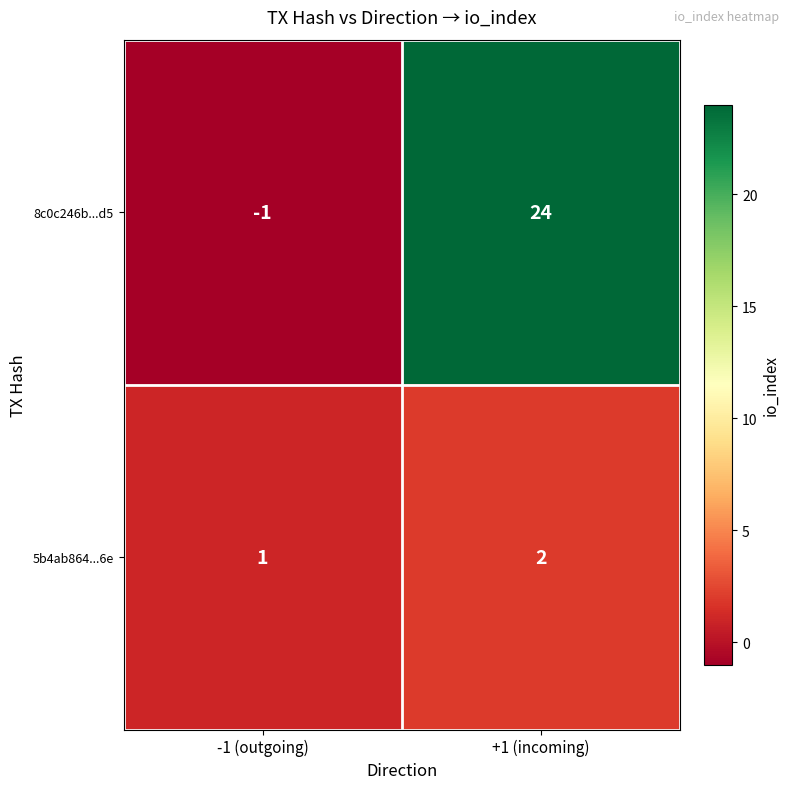

What is the sum of all 5b4ab864...6e values?

3